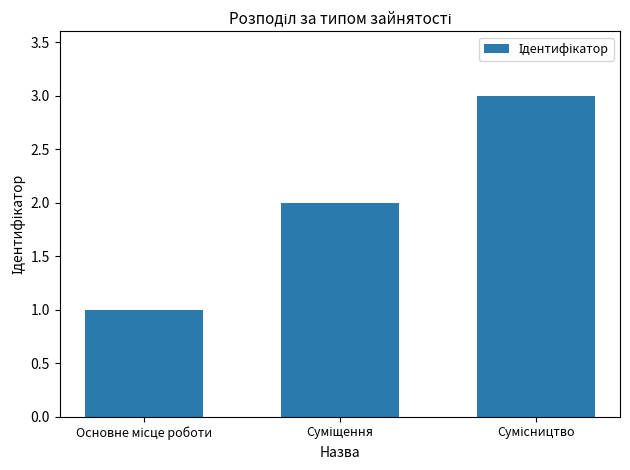

What is the sum of all values?

6